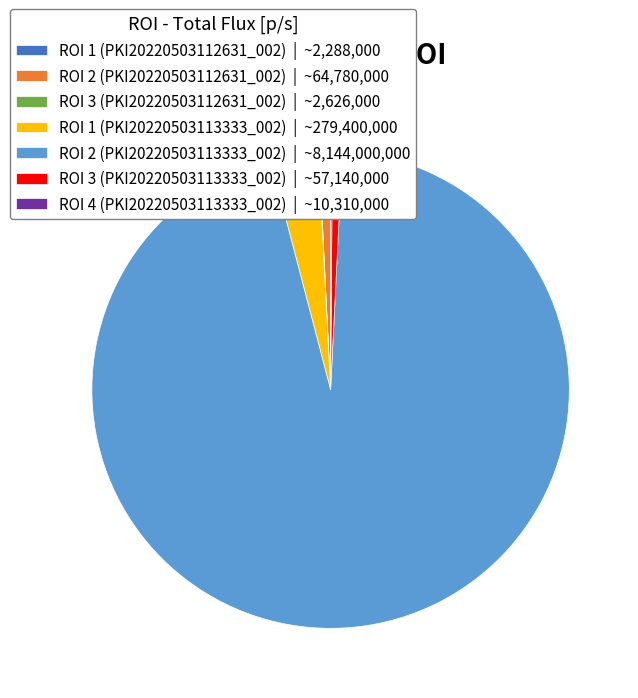

What is the majority slice?

ROI 2 (PKI20220503113333_002)